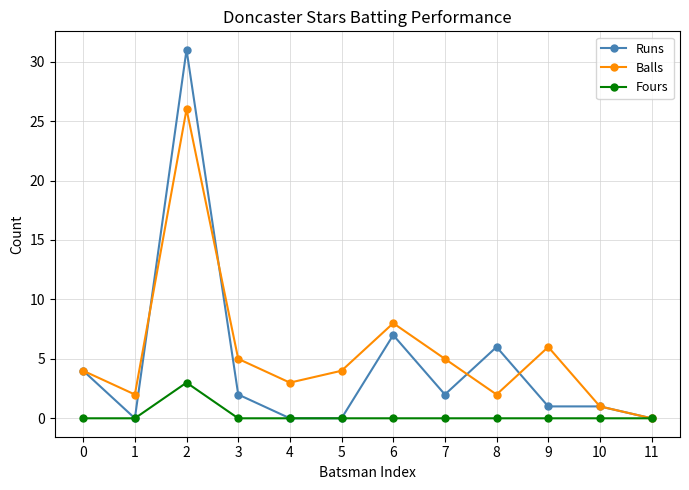

Which series changed the most between 2 and 8?

Runs